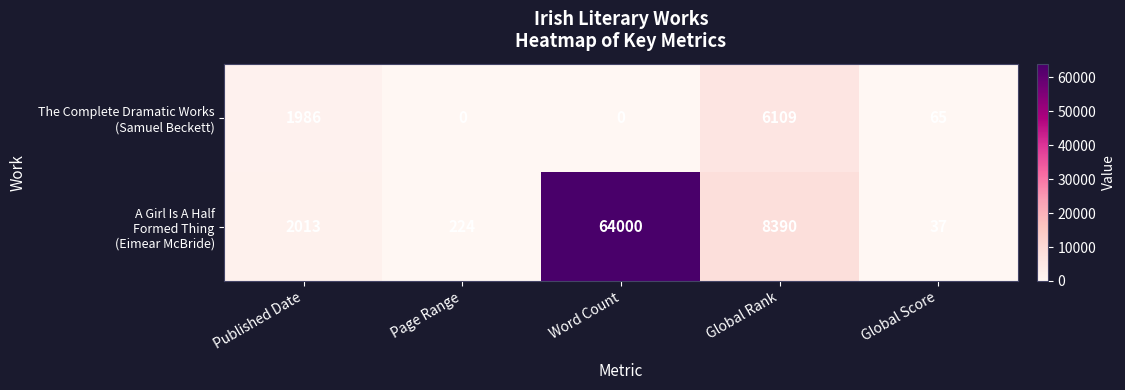

Count the number of data series in this chart.

2